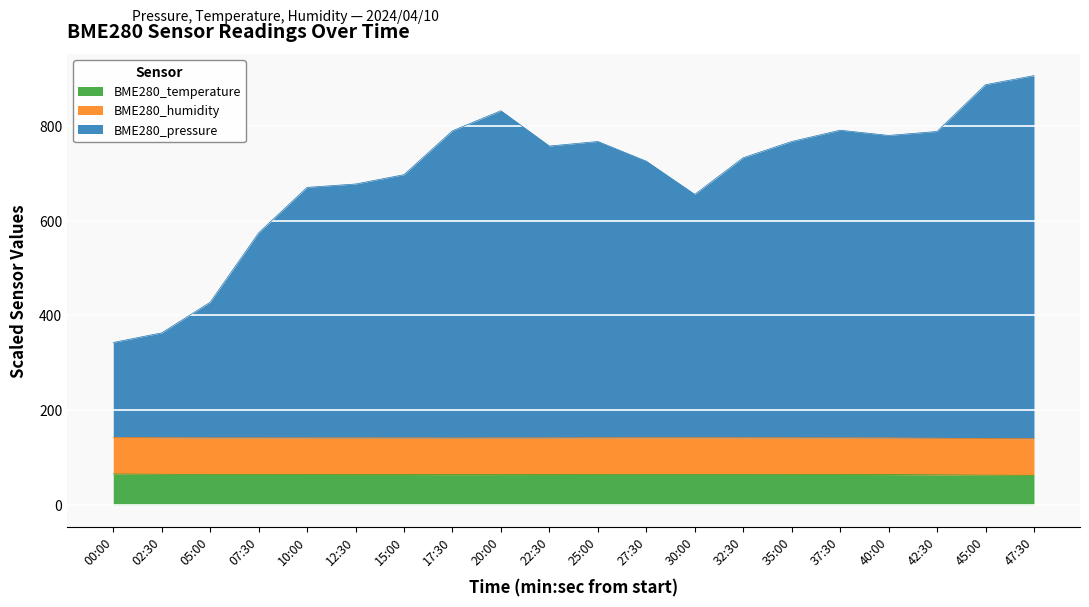

What is the label of the 14th point from the right?

15:00